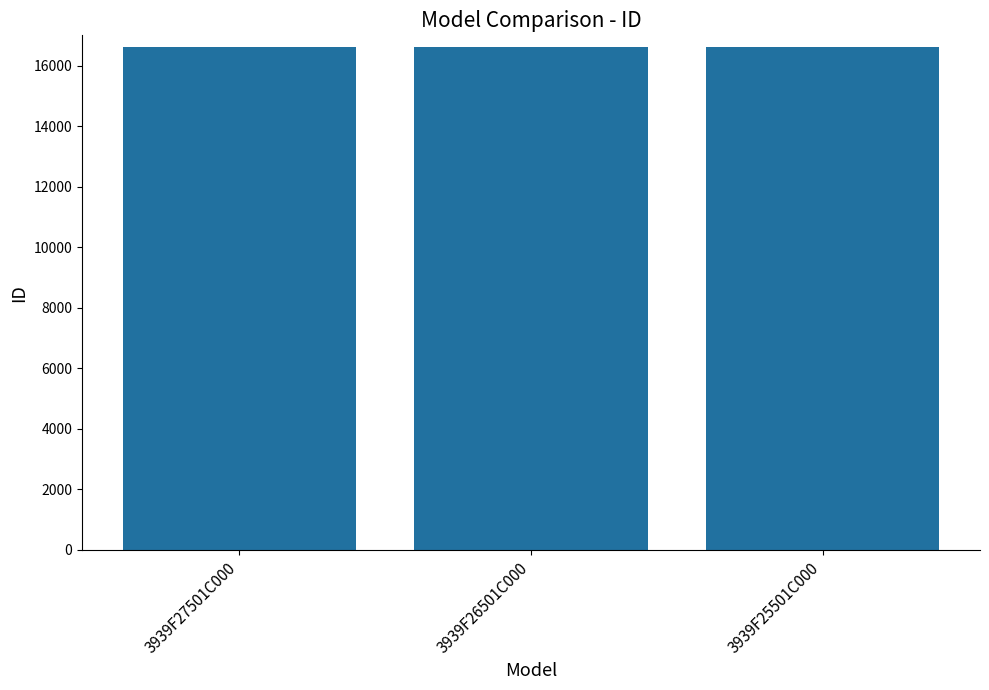

The value at 3939F25501C000 is 16624. True or false?

True